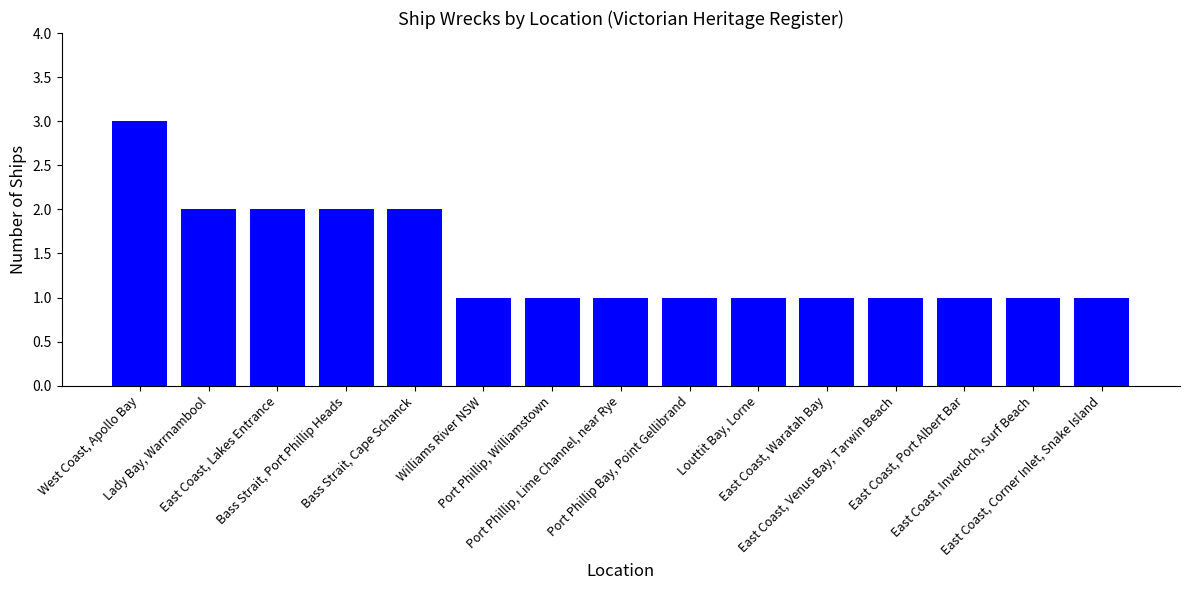

How many values are between 1 and 2?

14